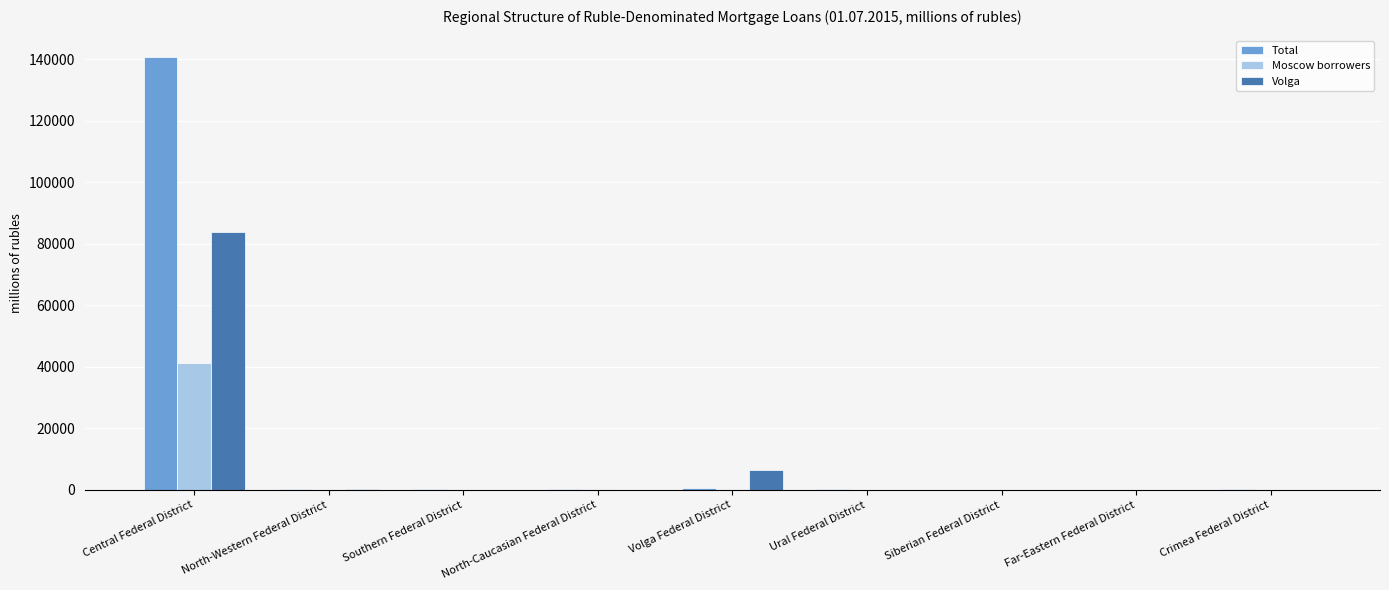

What is the sum of all Total values?

141900